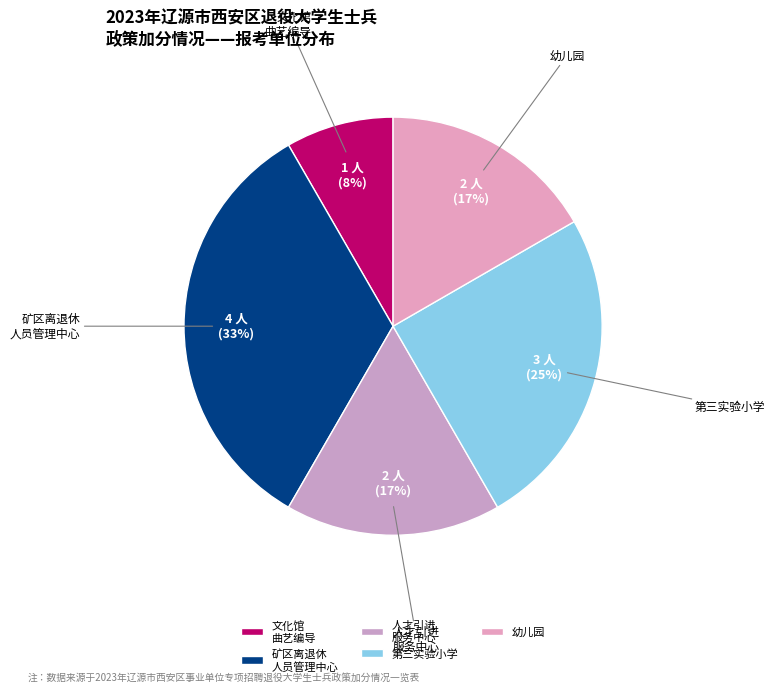

True or false: 人才引进 服务中心 accounts for 17% of the total.

True